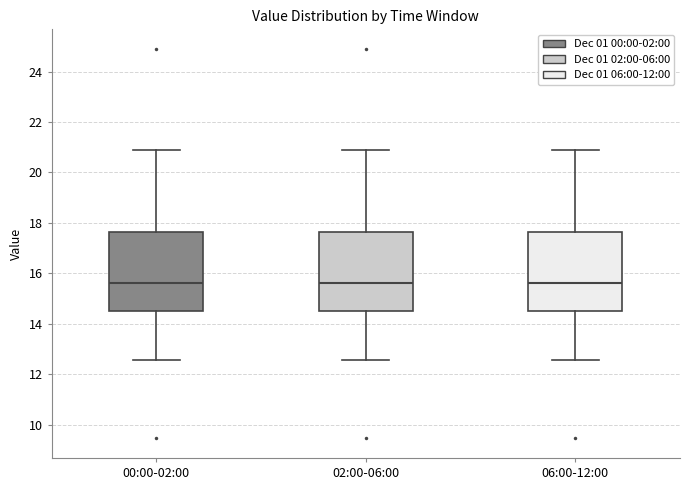

Reading left to right, read every box against the y-axis: the position of its median line, the range the box covers, and the ends of its whiskers. The values are not printed on the chart, so give them approximately, as read against the axis.

00:00-02:00: median 15.6, box 14.6 to 17.6, whiskers 12.6 to 21.0
02:00-06:00: median 15.6, box 14.6 to 17.6, whiskers 12.6 to 21.0
06:00-12:00: median 15.6, box 14.6 to 17.6, whiskers 12.6 to 21.0